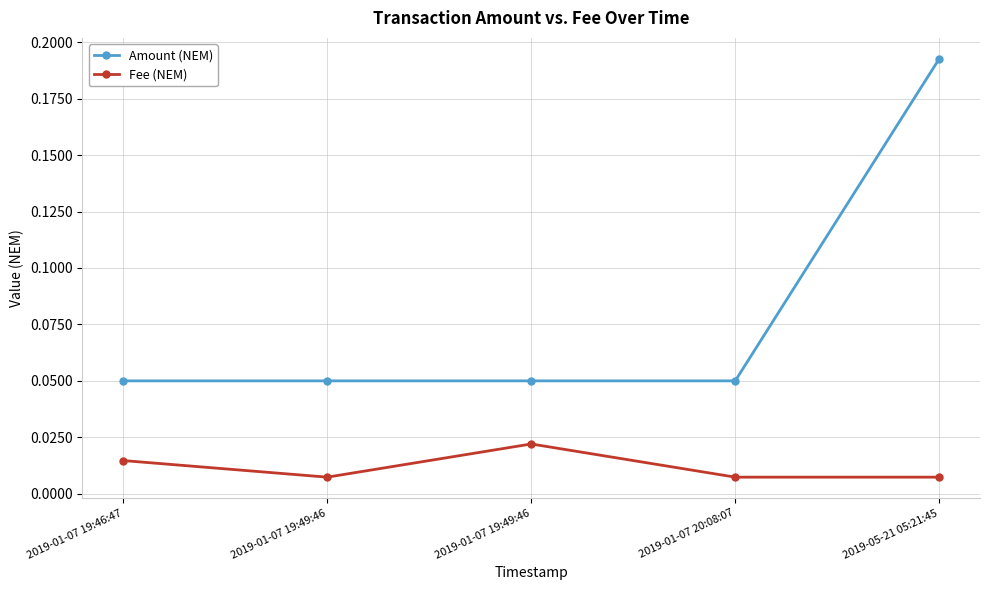

Does the chart have visible grid lines?

Yes